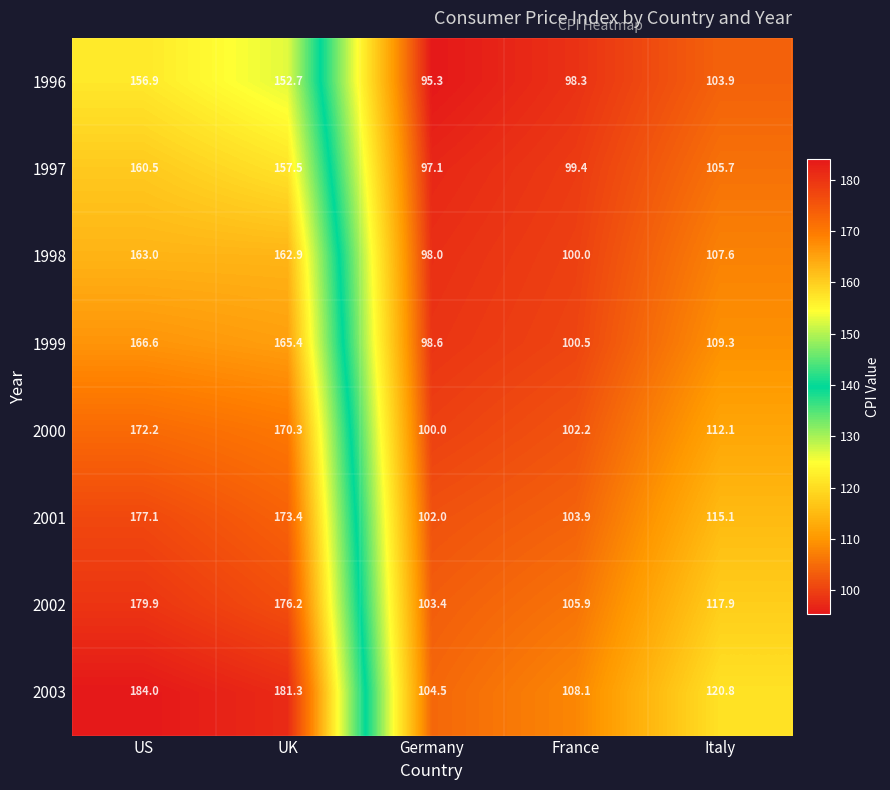

True or false: 1996 has a value of 126.2 at Germany.

False